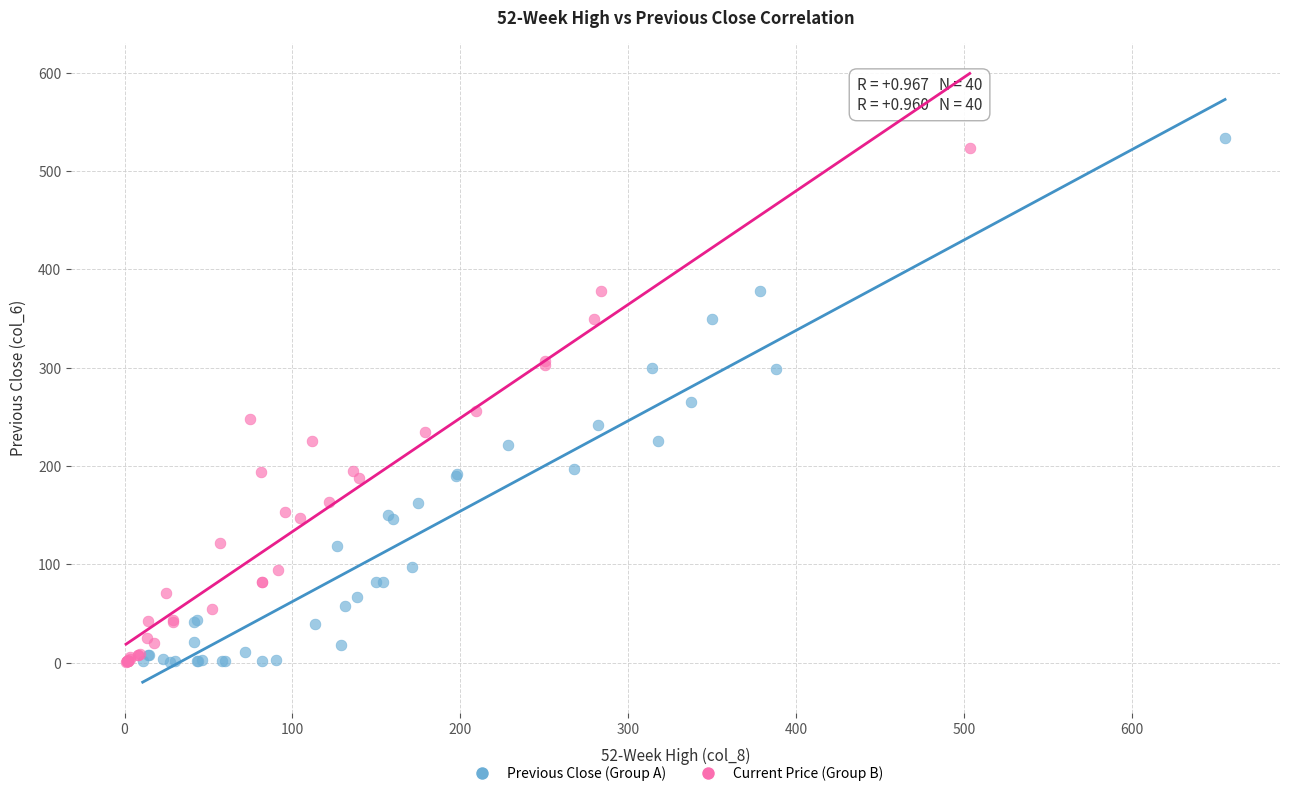

What are all the series names shown in the legend?

Previous Close (Group A), Current Price (Group B)